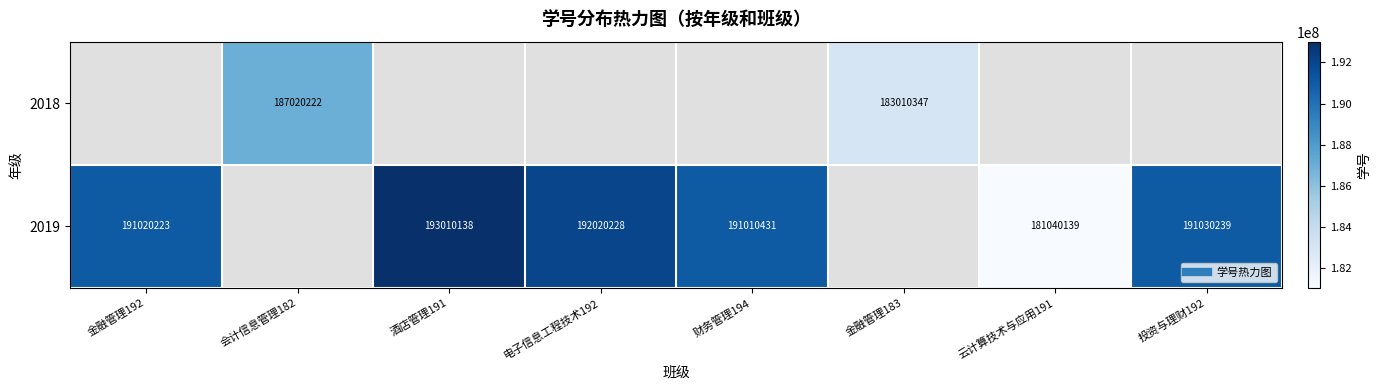

Which category has the highest value across all series?

酒店管理191